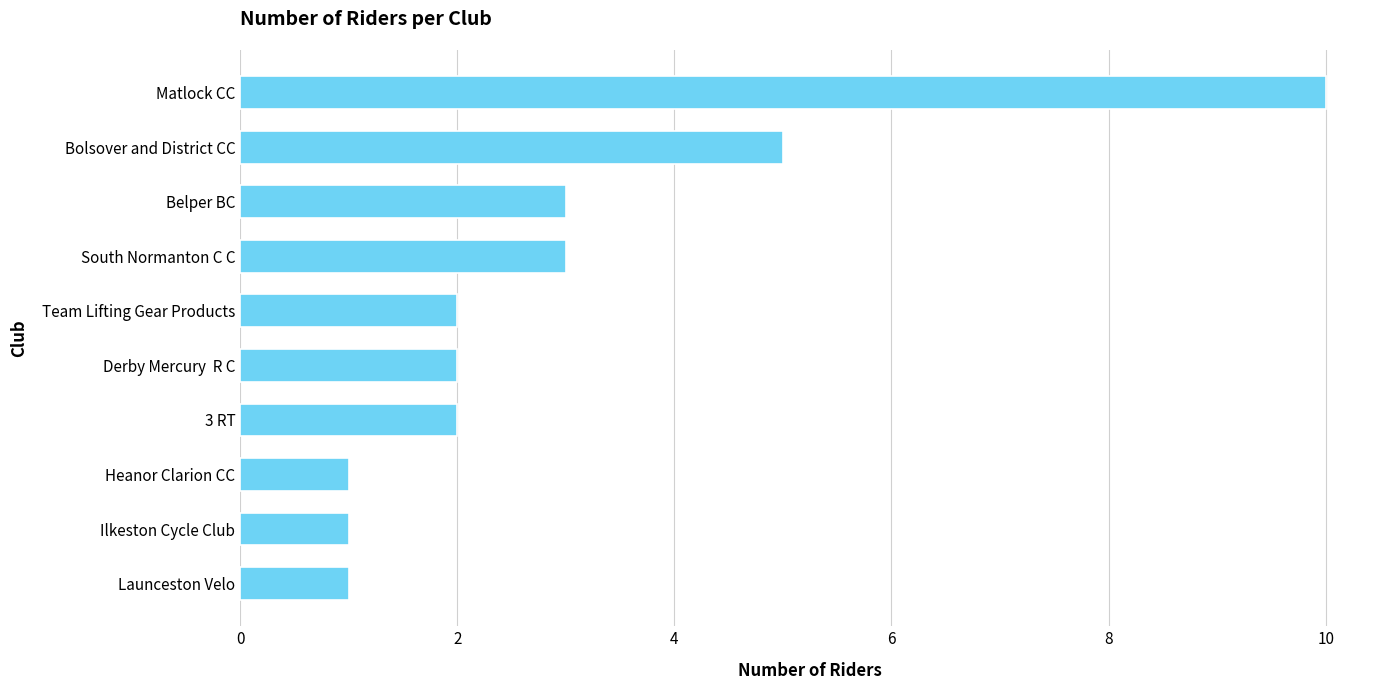

What is the label of the 9th bar from the bottom?

Bolsover and District CC